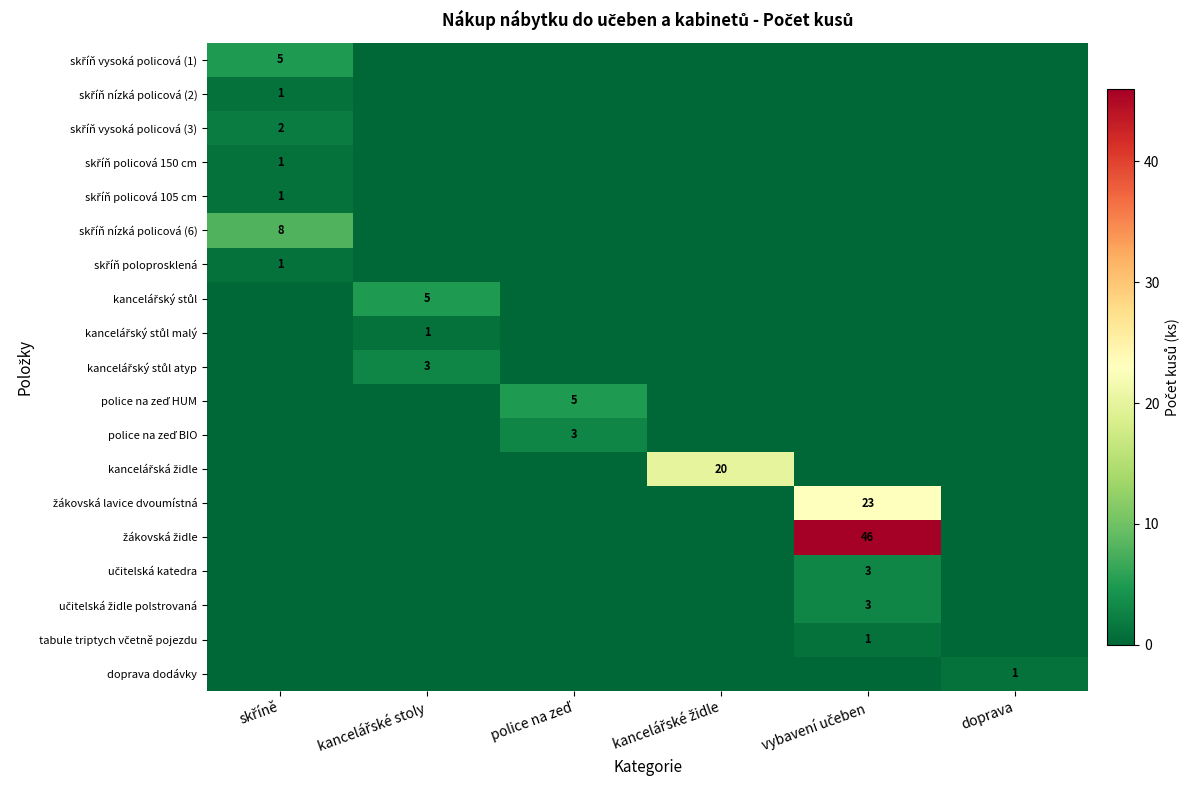

Where is doprava dodávky nearest to the value 0?

skříně